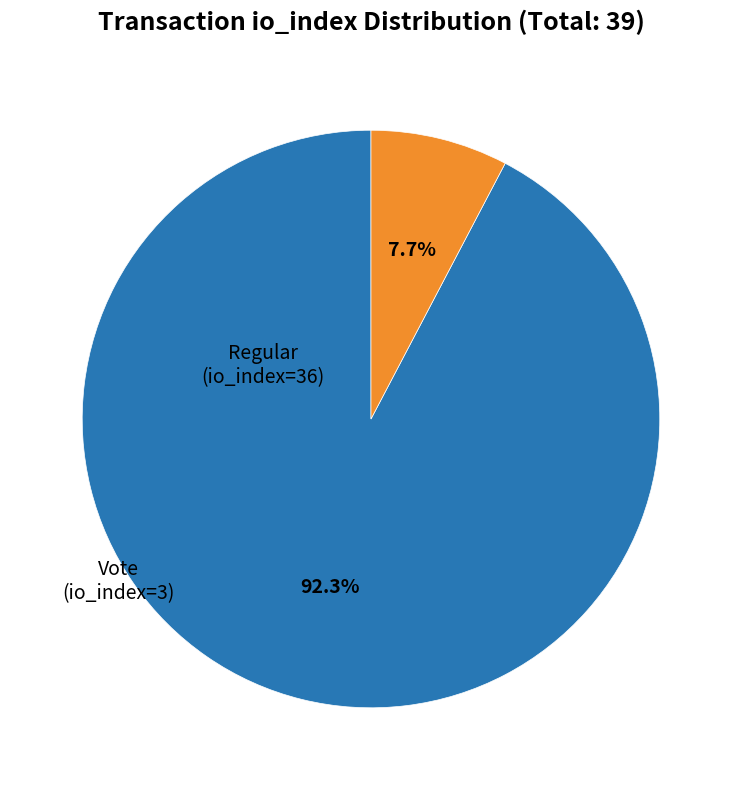

What percentage is the Vote (io_index=3) slice, to the nearest percent?

8%